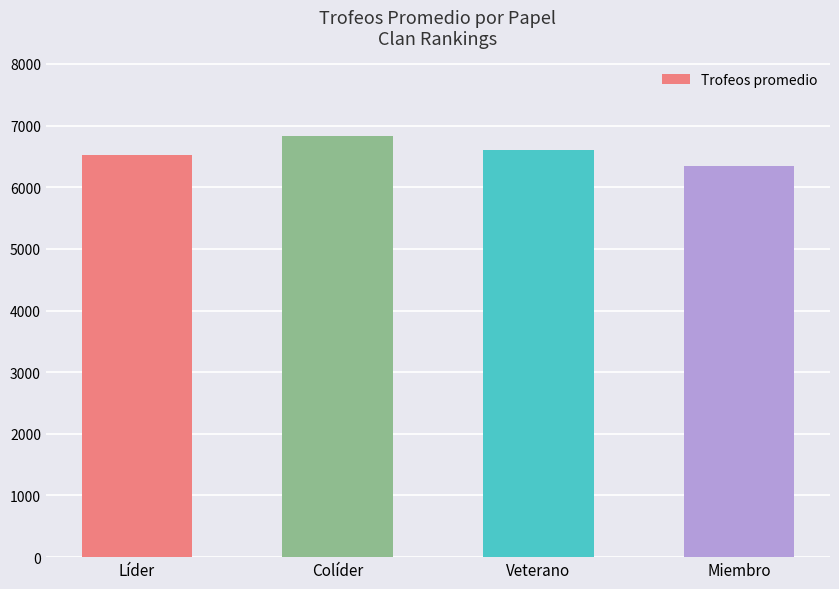

Does the chart contain stacked bars?

No